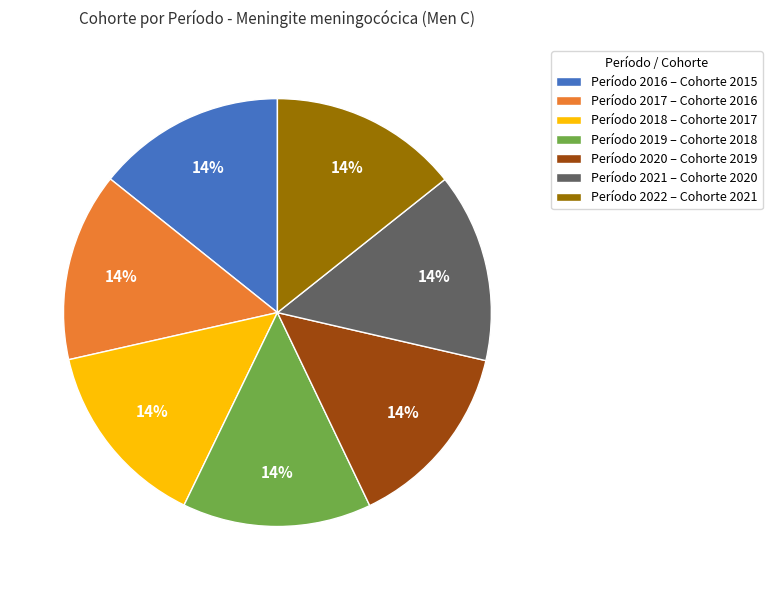

Does any single category account for the majority?

No